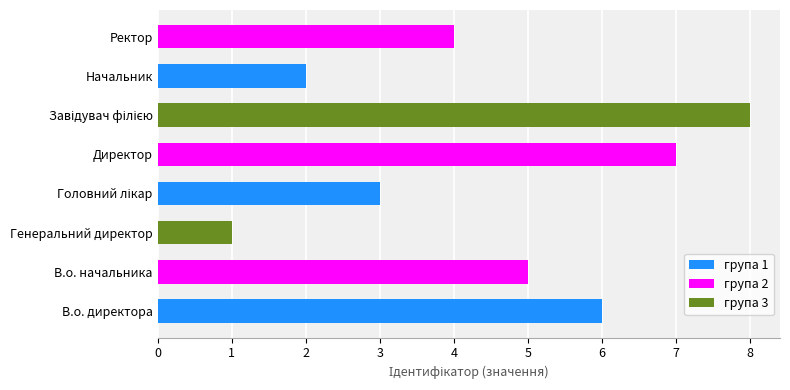

Which has a higher value, Завідувач філією or Ректор?

Завідувач філією